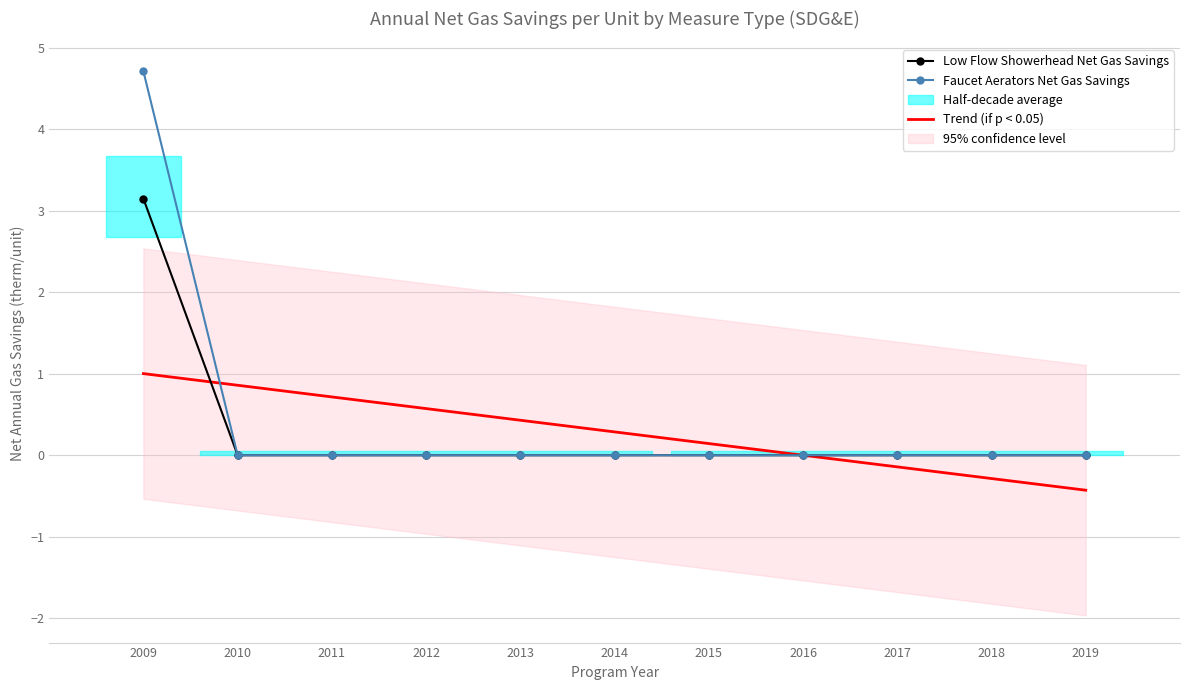

What is the average value of the Faucet Aerators Net Gas Savings series?

0.4